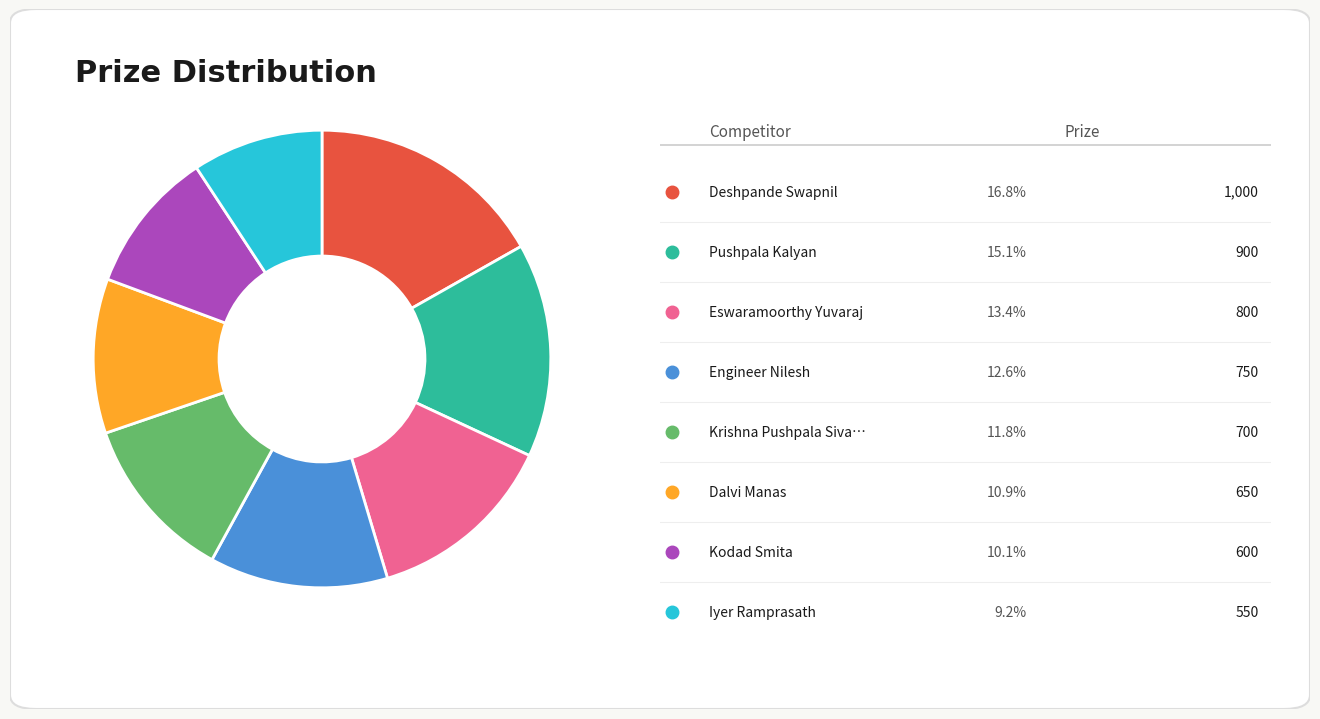

Is there any slice that represents more than half of the pie?

No